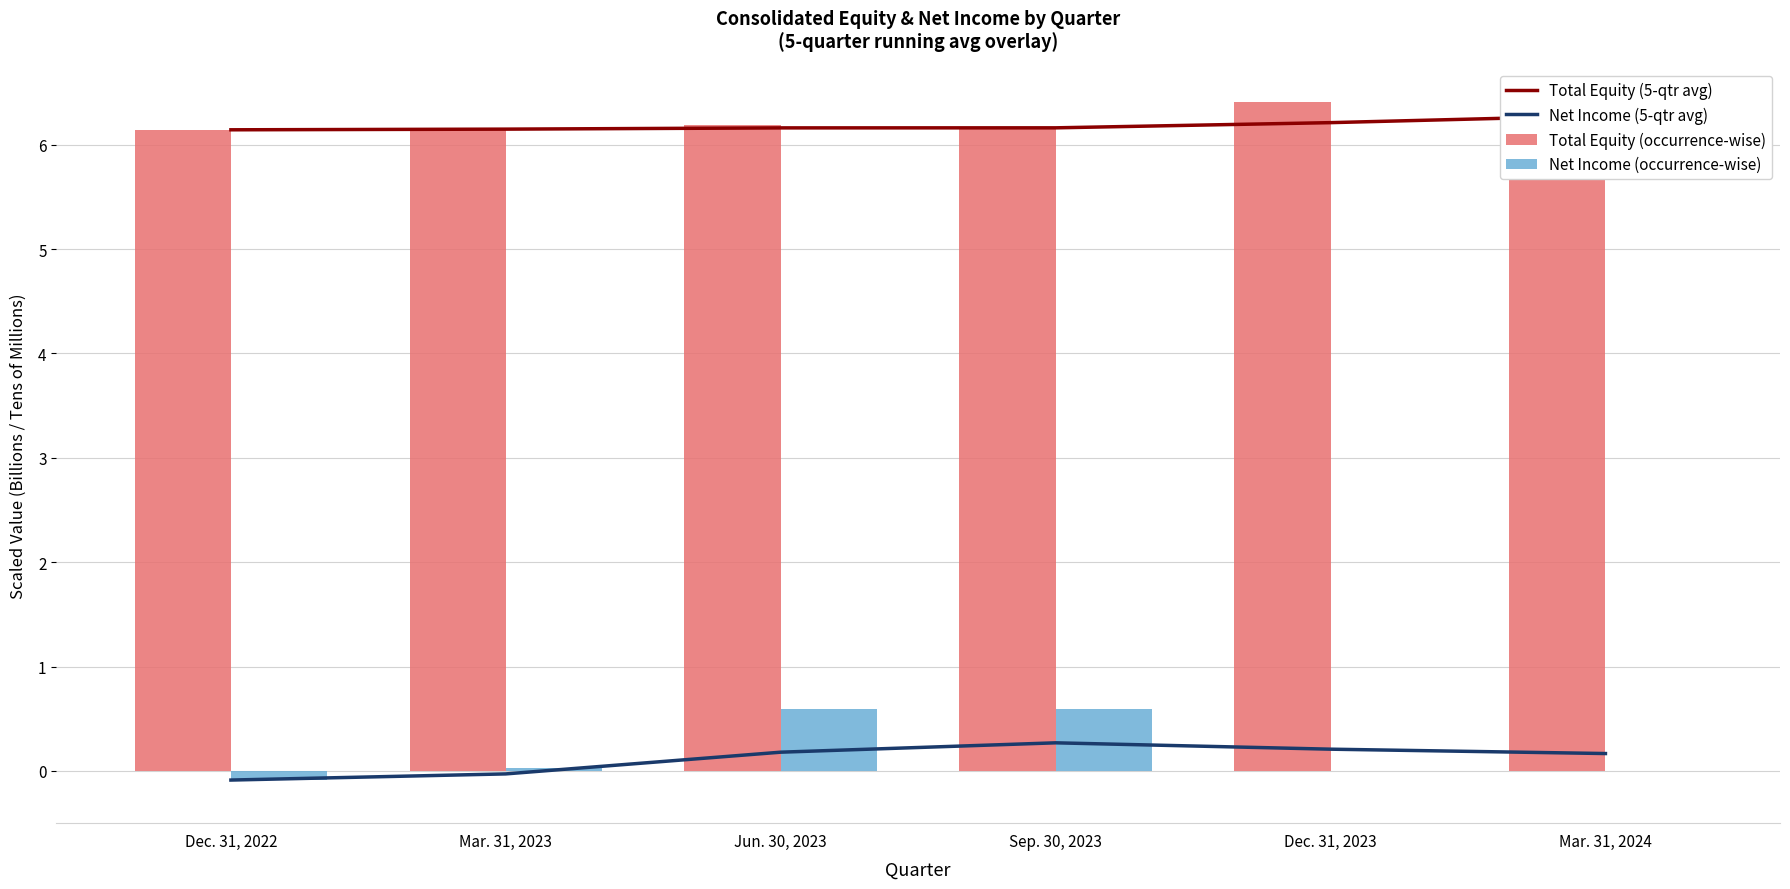

How many data points in Net Income (occurrence-wise) are above 0?

3